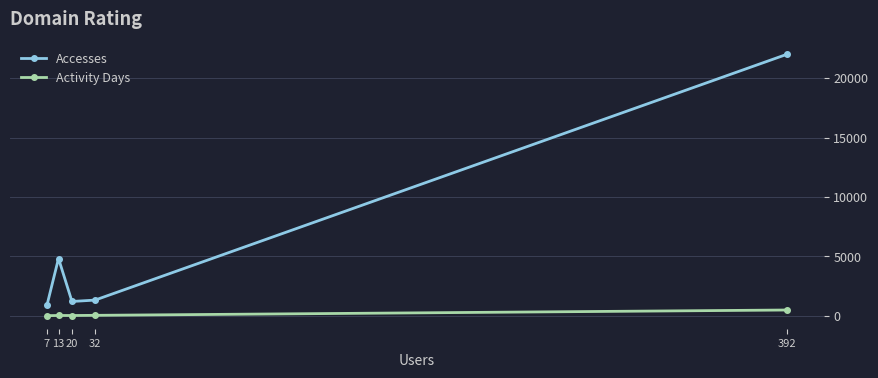

What are all the series names shown in the legend?

Accesses, Activity Days